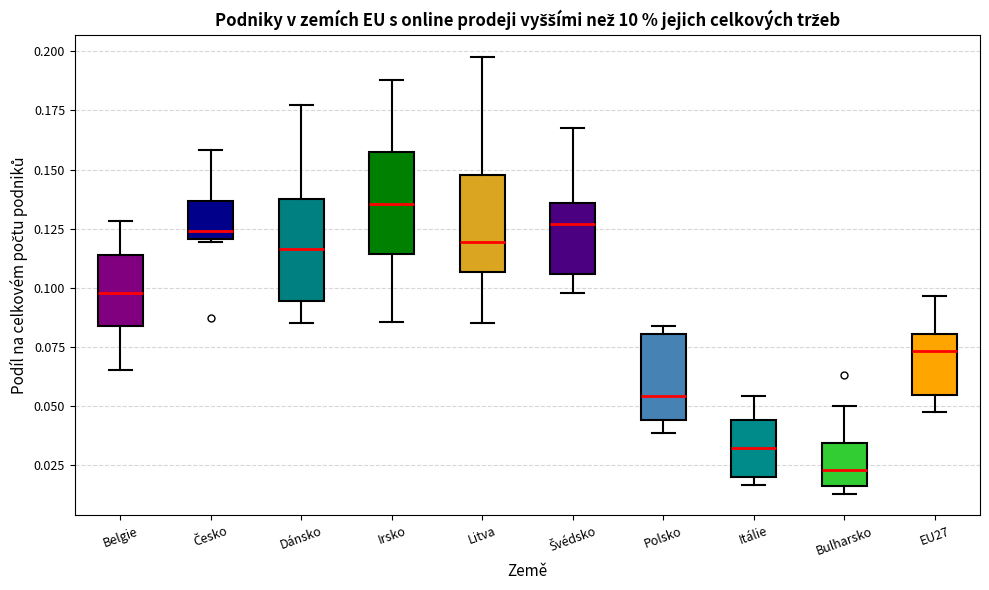

Which box has the highest median line?

Irsko